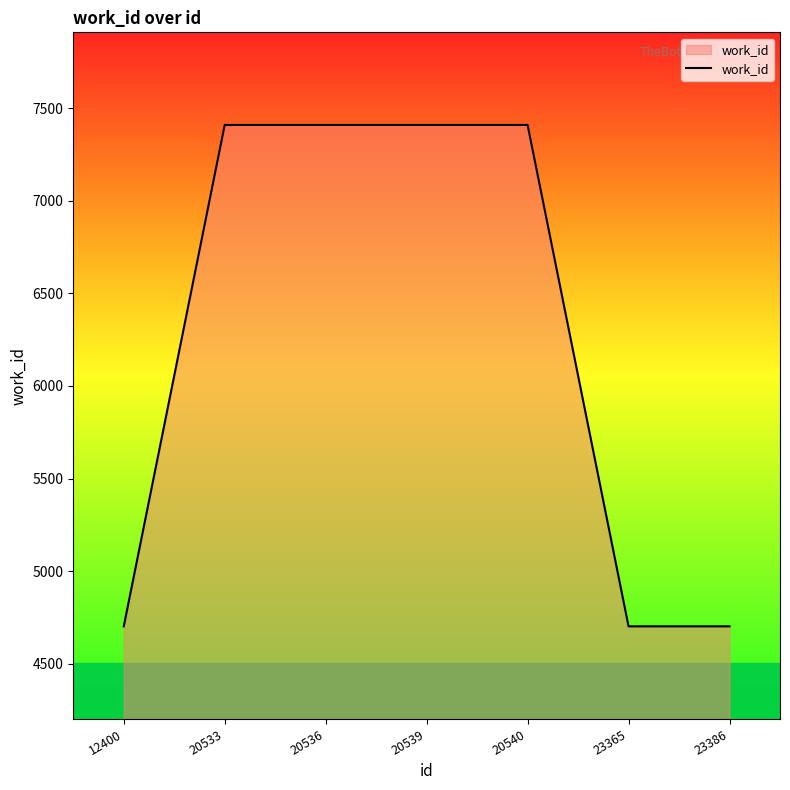

The value at 20533 is 9667. True or false?

False